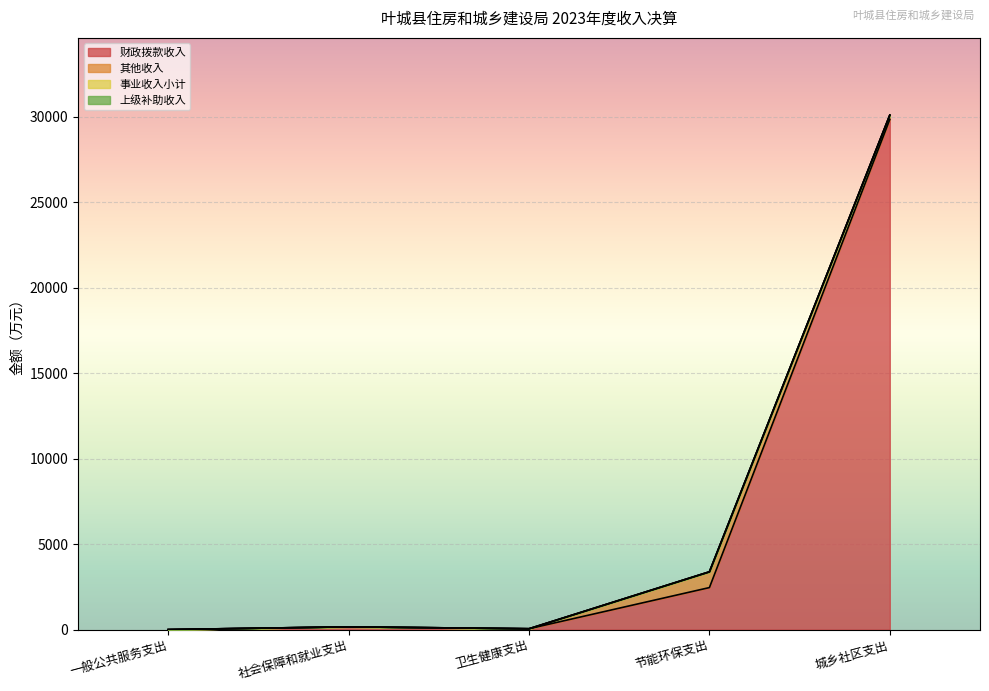

True or false: 事业收入小计 and 上级补助收入 cross at least once.

False